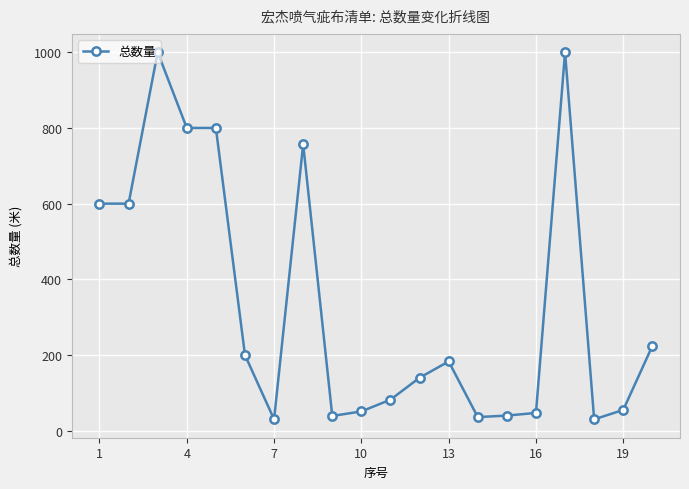

What is the value of the 1st point from the left?

600